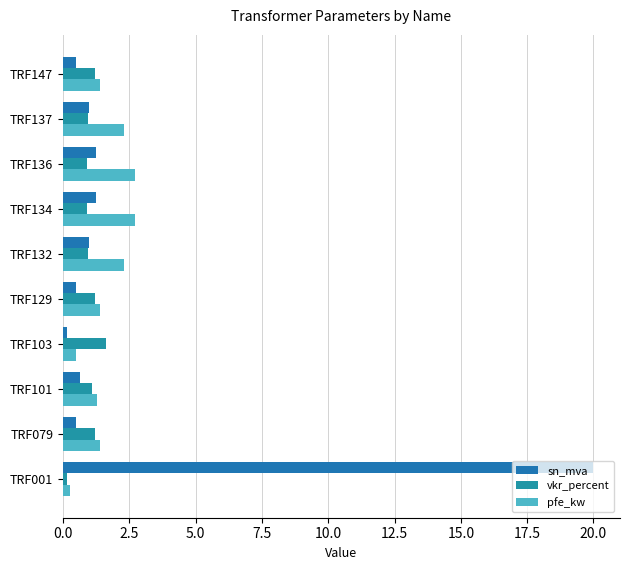

Count the number of data series in this chart.

3